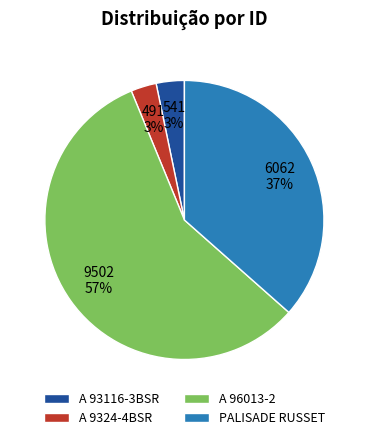

Count the number of slices in the pie.

4